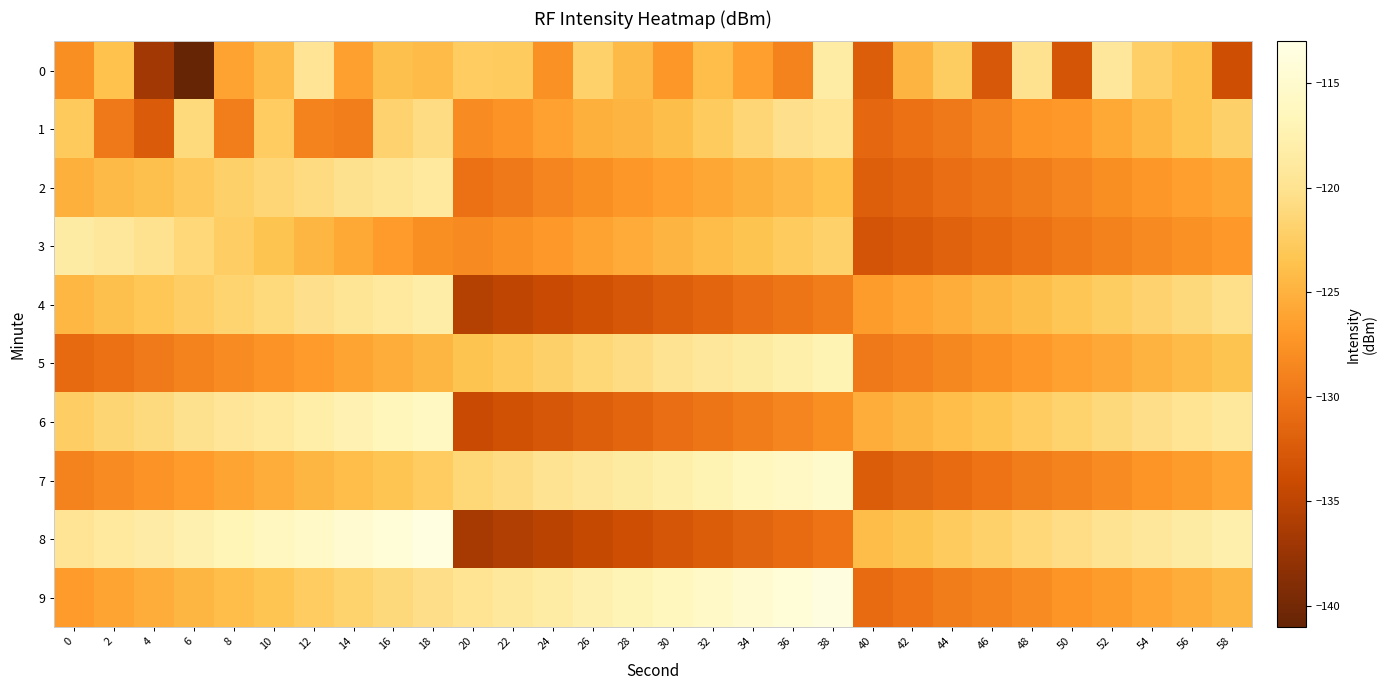

Reading left to right, list all the values displayed in this chart.

0: 0=-127.9	2=-123.6	4=-136.8	6=-141.0	8=-126.2	10=-124.2	12=-119.7	14=-126.4	16=-123.8	18=-124.2	20=-122.5	22=-122.7	24=-127.6	26=-122.1	28=-124.4	30=-127.1	32=-124.0	34=-126.5	36=-128.9	38=-118.4	40=-132.2	42=-124.8	44=-122.4	46=-132.7	48=-120.0	50=-133.0	52=-119.2	54=-122.2	56=-123.4	58=-133.7
1: 0=-122.8	2=-129.8	4=-132.4	6=-121.0	8=-129.2	10=-122.6	12=-128.8	14=-129.2	16=-121.8	18=-120.7	20=-128.0	22=-127.5	24=-126.3	26=-125.1	28=-124.8	30=-123.9	32=-122.7	34=-121.5	36=-120.3	38=-119.8	40=-131.2	42=-130.5	44=-129.8	46=-128.6	48=-127.4	50=-126.9	52=-125.7	54=-124.5	56=-123.3	58=-122.1
2: 0=-125.1	2=-124.3	4=-123.8	6=-122.9	8=-122.1	10=-121.5	12=-120.8	14=-120.2	16=-119.6	18=-119.0	20=-130.5	22=-129.8	24=-128.6	26=-127.9	28=-127.2	30=-126.5	32=-125.8	34=-125.1	36=-124.4	38=-123.7	40=-132.1	42=-131.4	44=-130.7	46=-130.0	48=-129.3	50=-128.6	52=-127.9	54=-127.2	56=-126.5	58=-125.8
3: 0=-118.5	2=-119.2	4=-120.1	6=-121.3	8=-122.4	10=-123.5	12=-124.6	14=-125.7	16=-126.8	18=-127.9	20=-128.3	22=-127.6	24=-126.9	26=-126.2	28=-125.5	30=-124.8	32=-124.1	34=-123.4	36=-122.7	38=-122.0	40=-133.2	42=-132.5	44=-131.8	46=-131.1	48=-130.4	50=-129.7	52=-129.0	54=-128.3	56=-127.6	58=-126.9
4: 0=-124.5	2=-123.8	4=-123.1	6=-122.4	8=-121.7	10=-121.0	12=-120.3	14=-119.6	16=-118.9	18=-118.2	20=-135.6	22=-134.9	24=-134.2	26=-133.5	28=-132.8	30=-132.1	32=-131.4	34=-130.7	36=-130.0	38=-129.3	40=-126.7	42=-126.0	44=-125.3	46=-124.6	48=-123.9	50=-123.2	52=-122.5	54=-121.8	56=-121.1	58=-120.4
5: 0=-131.0	2=-130.3	4=-129.6	6=-128.9	8=-128.2	10=-127.5	12=-126.8	14=-126.1	16=-125.4	18=-124.7	20=-123.5	22=-122.8	24=-122.1	26=-121.4	28=-120.7	30=-120.0	32=-119.3	34=-118.6	36=-117.9	38=-117.2	40=-129.8	42=-129.1	44=-128.4	46=-127.7	48=-127.0	50=-126.3	52=-125.6	54=-124.9	56=-124.2	58=-123.5
6: 0=-122.3	2=-121.6	4=-120.9	6=-120.2	8=-119.5	10=-118.8	12=-118.1	14=-117.4	16=-116.7	18=-116.0	20=-134.2	22=-133.5	24=-132.8	26=-132.1	28=-131.4	30=-130.7	32=-130.0	34=-129.3	36=-128.6	38=-127.9	40=-125.4	42=-124.7	44=-124.0	46=-123.3	48=-122.6	50=-121.9	52=-121.2	54=-120.5	56=-119.8	58=-119.1
7: 0=-128.9	2=-128.2	4=-127.5	6=-126.8	8=-126.1	10=-125.4	12=-124.7	14=-124.0	16=-123.3	18=-122.6	20=-121.4	22=-120.7	24=-120.0	26=-119.3	28=-118.6	30=-117.9	32=-117.2	34=-116.5	36=-115.8	38=-115.1	40=-132.3	42=-131.6	44=-130.9	46=-130.2	48=-129.5	50=-128.8	52=-128.1	54=-127.4	56=-126.7	58=-126.0
8: 0=-119.7	2=-119.0	4=-118.3	6=-117.6	8=-116.9	10=-116.2	12=-115.5	14=-114.8	16=-114.1	18=-113.4	20=-136.5	22=-135.8	24=-135.1	26=-134.4	28=-133.7	30=-133.0	32=-132.3	34=-131.6	36=-130.9	38=-130.2	40=-124.1	42=-123.4	44=-122.7	46=-122.0	48=-121.3	50=-120.6	52=-119.9	54=-119.2	56=-118.5	58=-117.8
9: 0=-126.8	2=-126.1	4=-125.4	6=-124.7	8=-124.0	10=-123.3	12=-122.6	14=-121.9	16=-121.2	18=-120.5	20=-119.8	22=-119.1	24=-118.4	26=-117.7	28=-117.0	30=-116.3	32=-115.6	34=-114.9	36=-114.2	38=-113.5	40=-130.9	42=-130.2	44=-129.5	46=-128.8	48=-128.1	50=-127.4	52=-126.7	54=-126.0	56=-125.3	58=-124.6